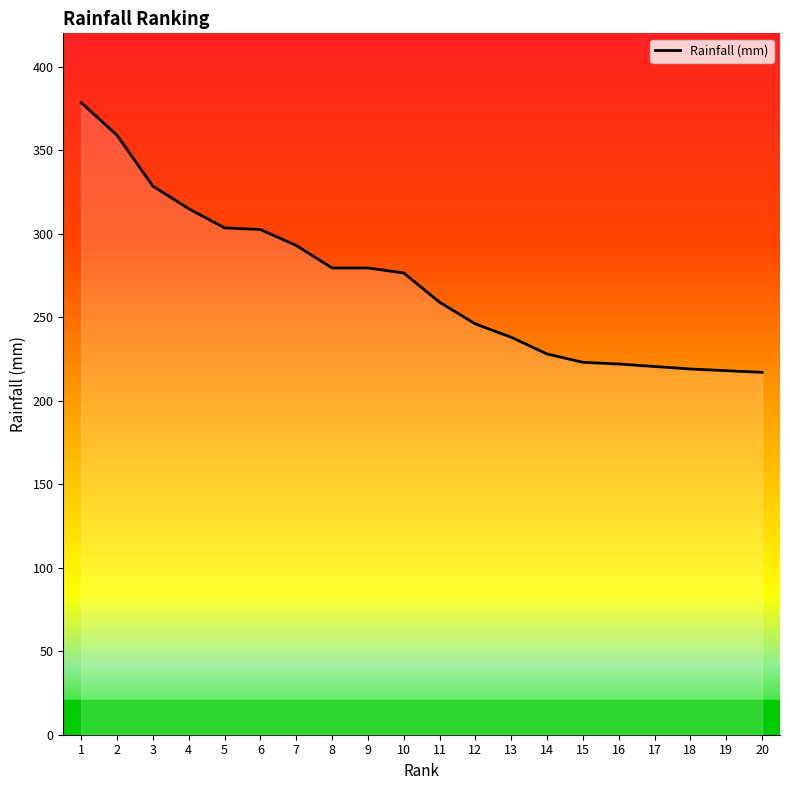

Is it true that the value at 5 is 146.0?

False